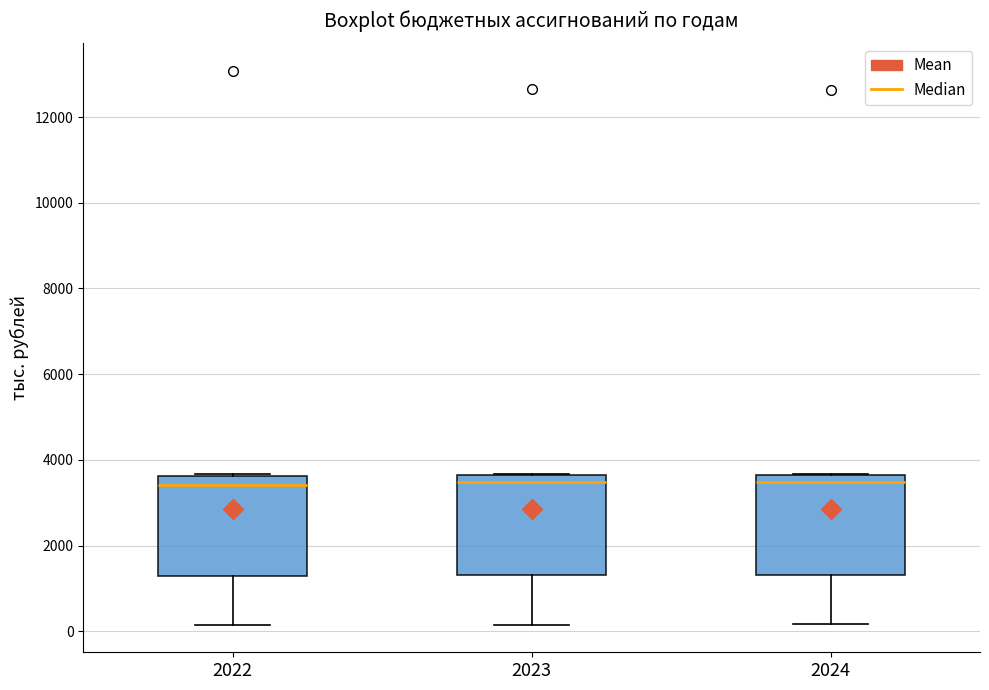

Reading left to right, transcribe this box plot: for each box, give where its median line is, the range the box spans, and where its two whiskers end, as read against the y-axis. The values are not printed on the chart, so give them approximately, as read against the axis.

2022: median 3400, box 1200 to 3600, whiskers 200 to 3600
2023: median 3400, box 1400 to 3600, whiskers 200 to 3600
2024: median 3400, box 1400 to 3600, whiskers 200 to 3600